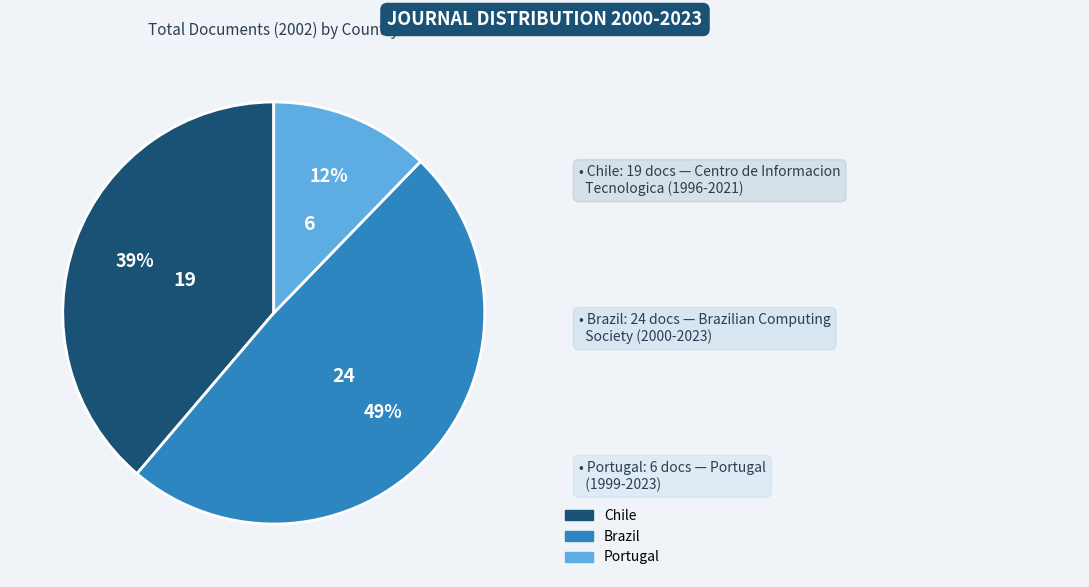

How many slices are in this pie chart?

3